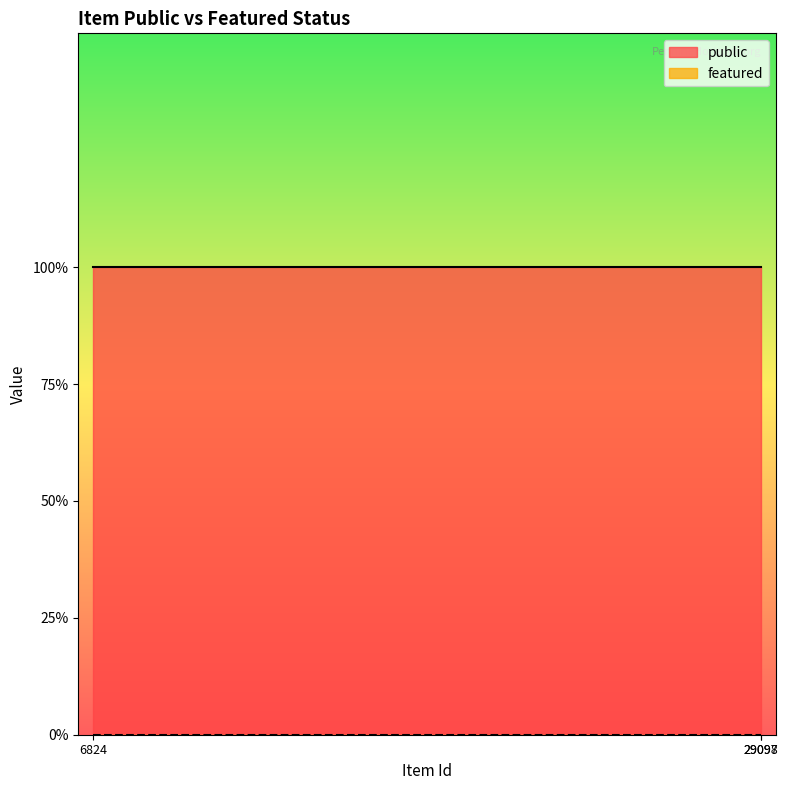

What are all the series names shown in the legend?

public, featured